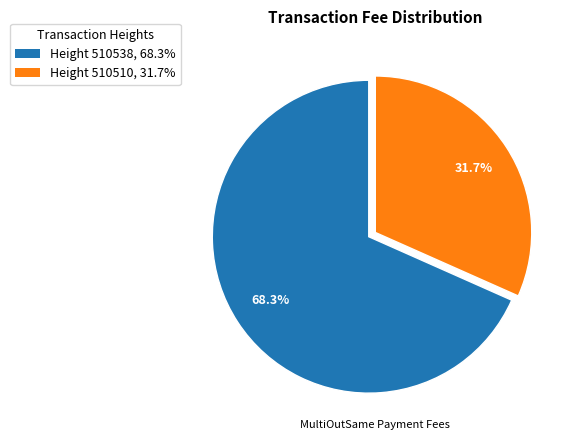

How many segments does this pie chart have?

2